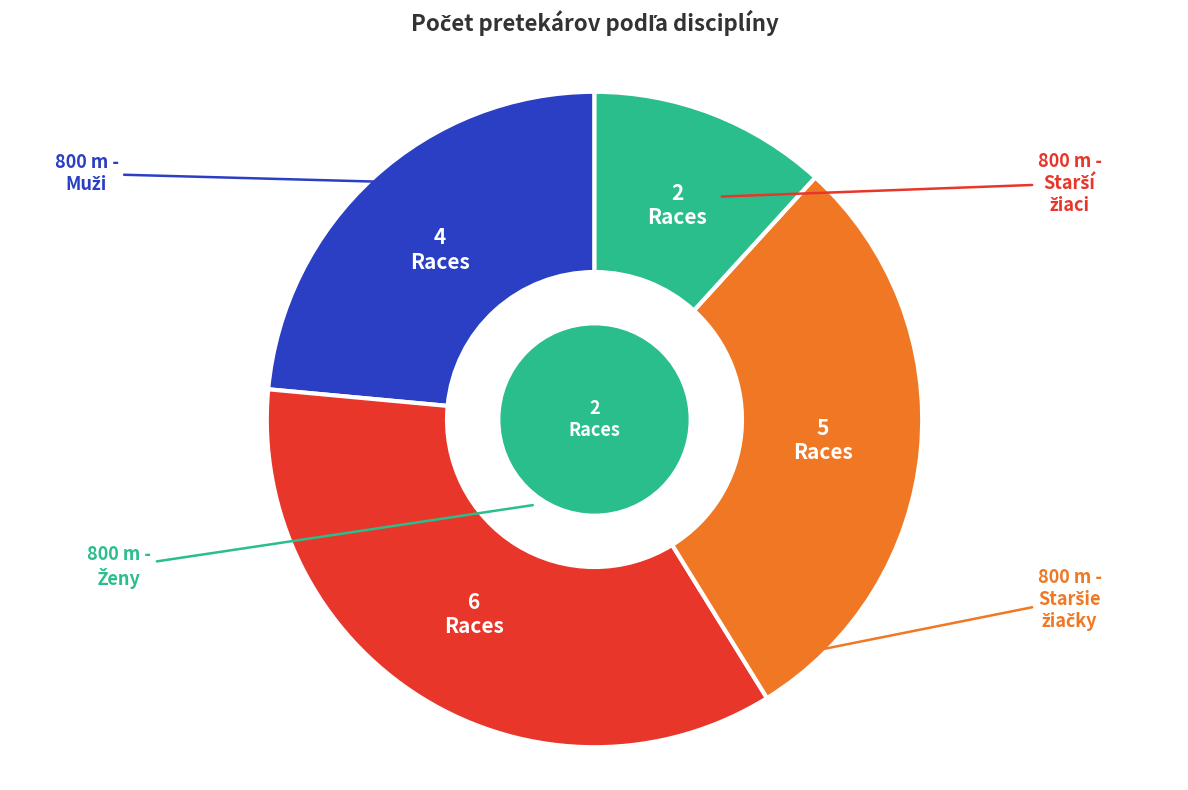

Does any single category account for the majority?

No